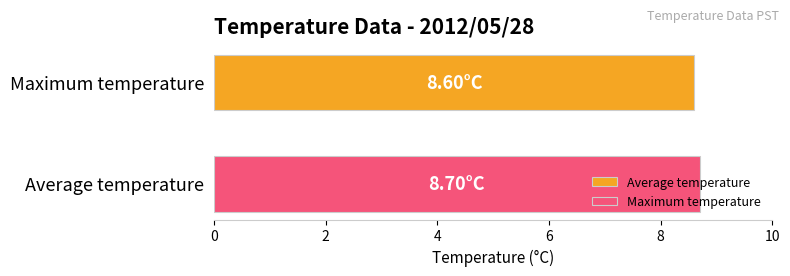

Which series has the widest spread of values?

Average temperature